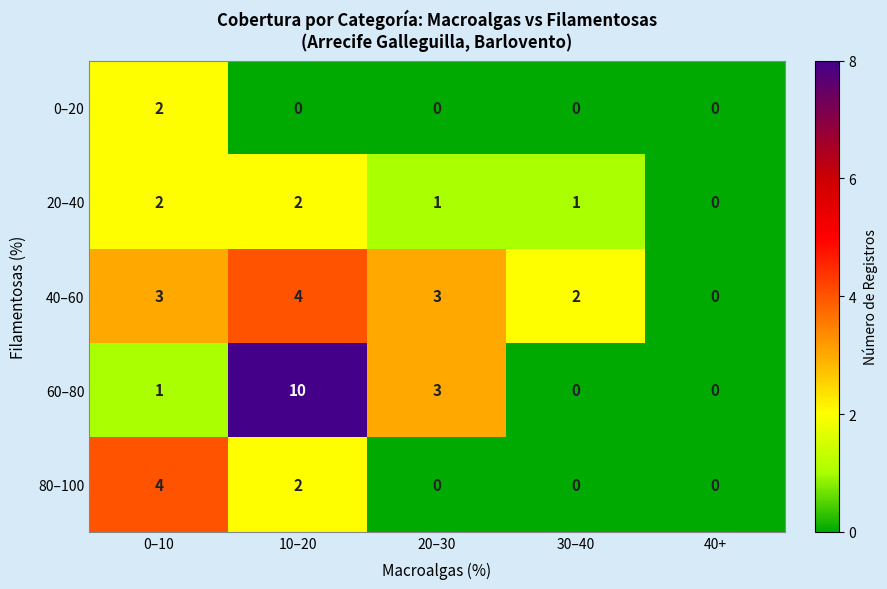

Which series has the largest total across all categories?

60–80